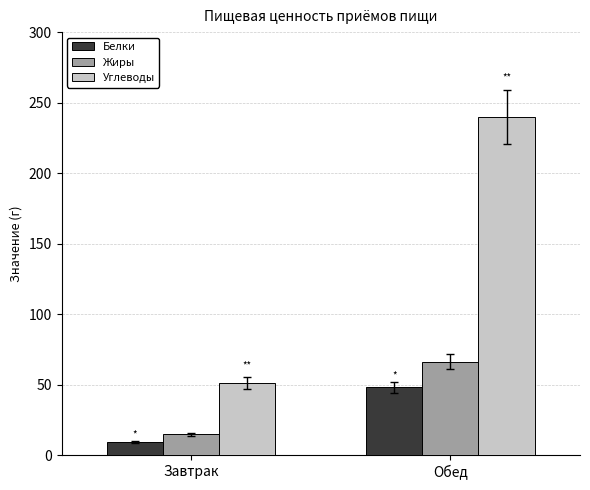

Where is Углеводы nearest to the value 145?

Завтрак